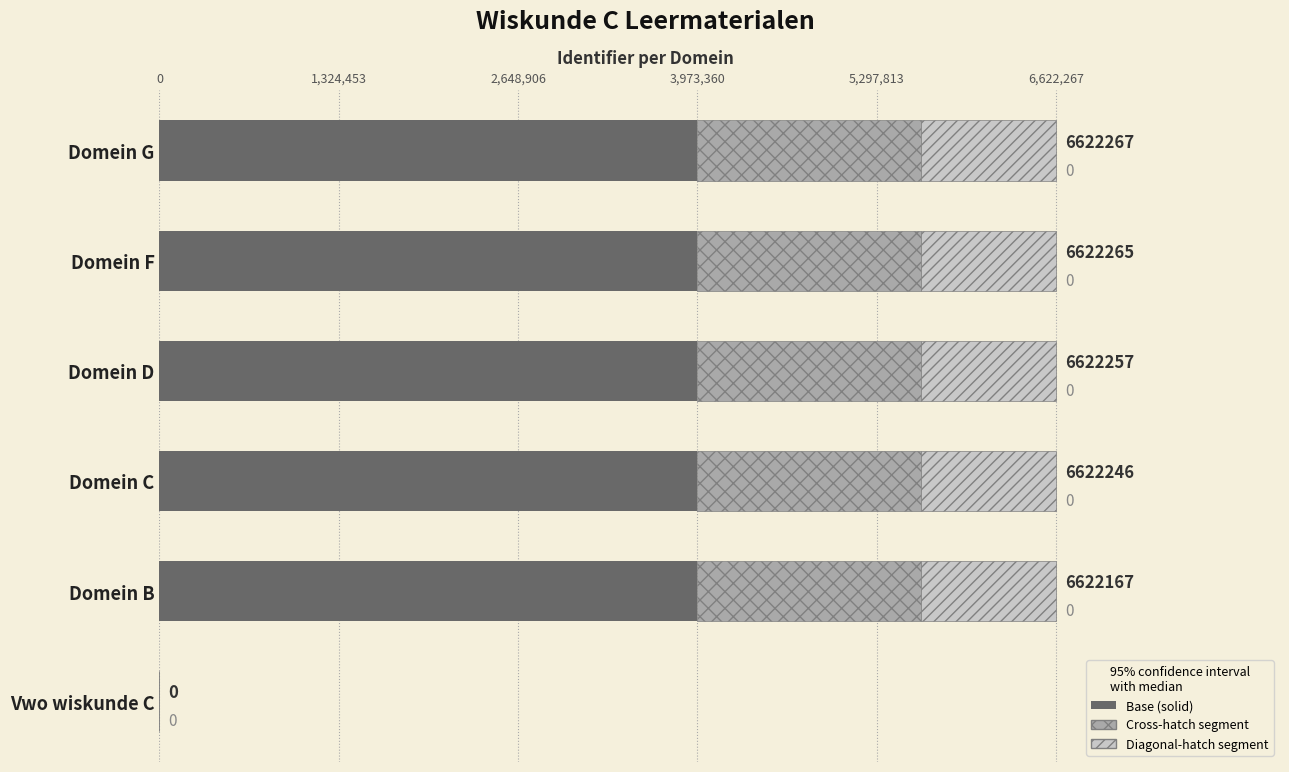

The Base (solid) series shows 3973359.0 at Domein F. True or false?

True